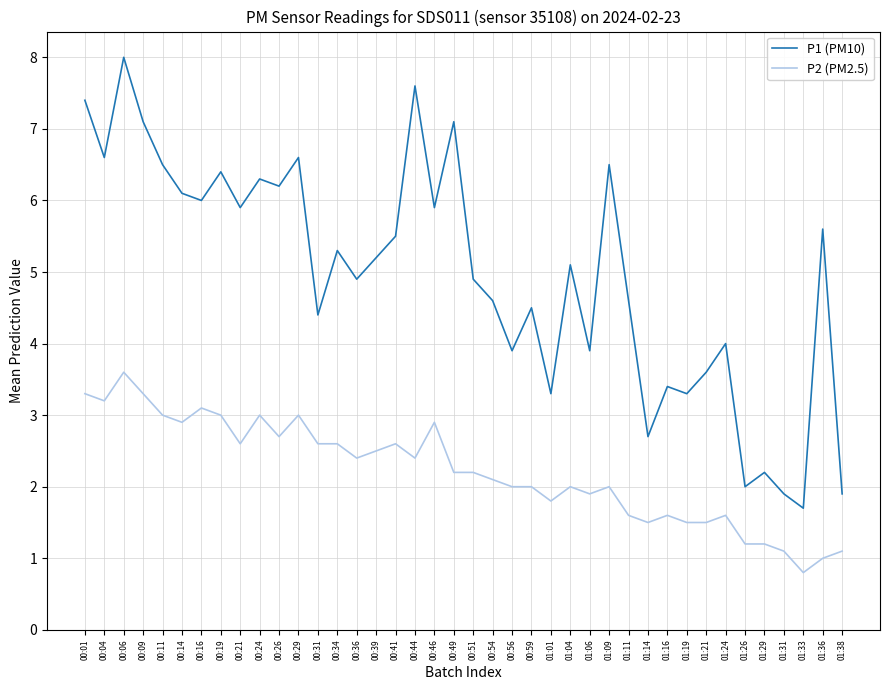

What are all the series names shown in the legend?

P1 (PM10), P2 (PM2.5)